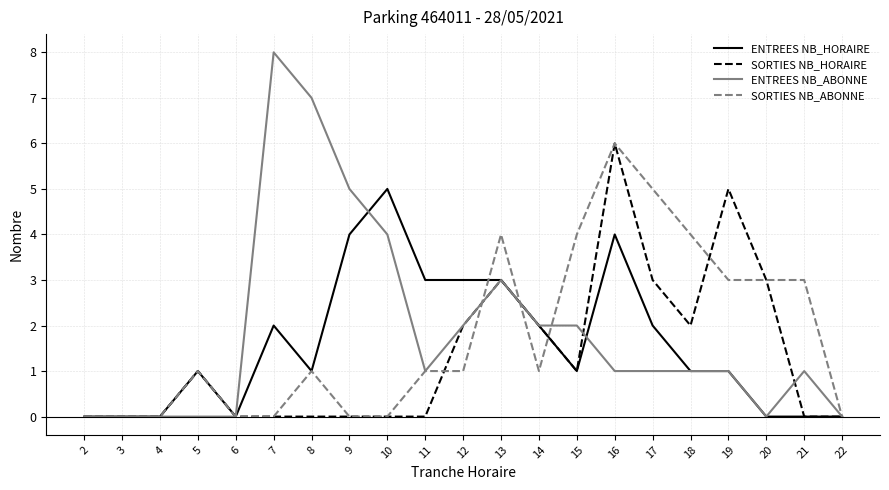

Is the value of SORTIES NB_ABONNE at 17 greater than the value of ENTREES NB_HORAIRE at 16?

Yes